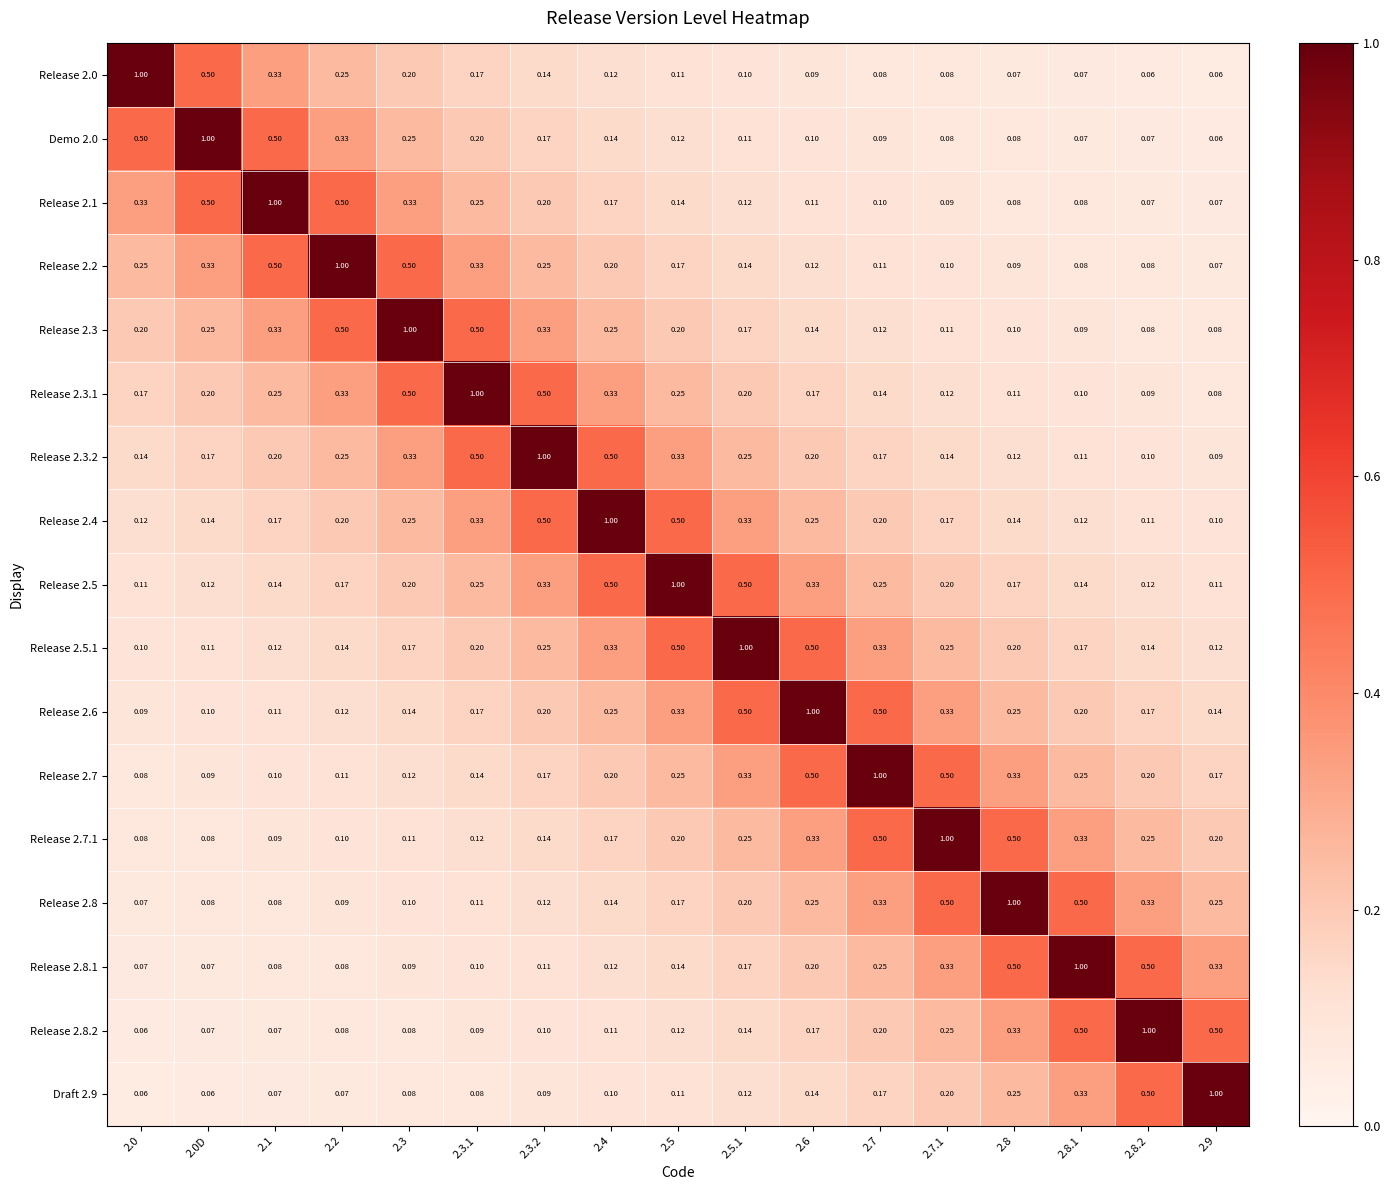

Is the value of Release 2.6 at 2.1 greater than the value of Release 2.3 at 2.0D?

No